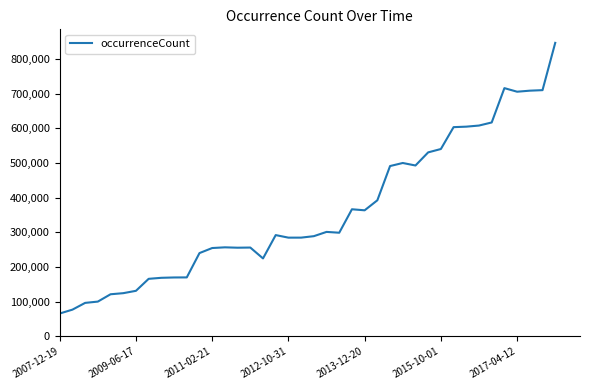

How many lines are shown in the chart?

1